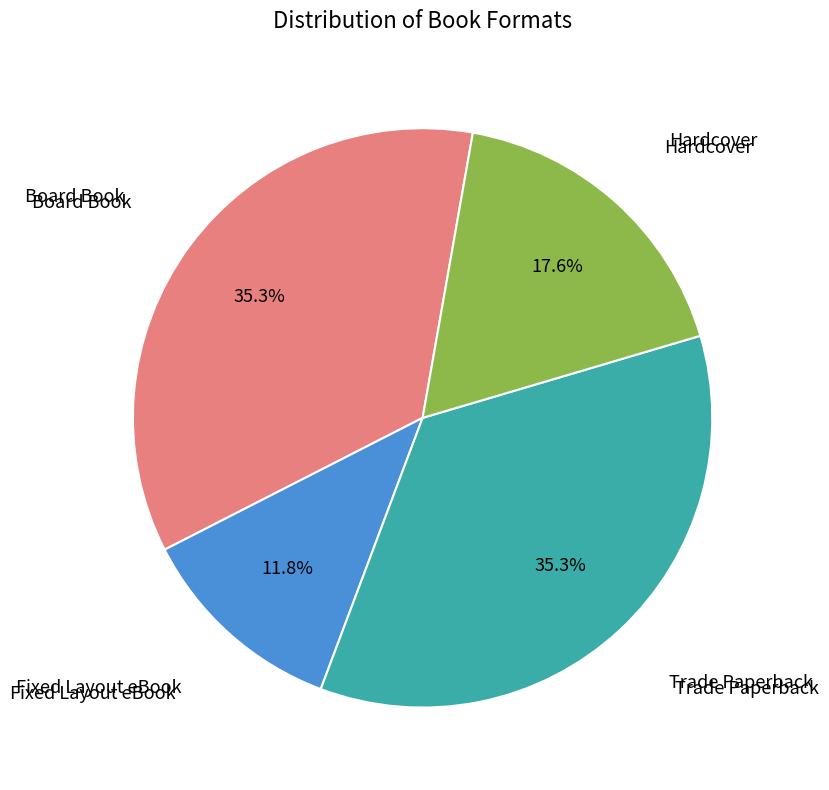

Which slice is the smallest?

Fixed Layout eBook